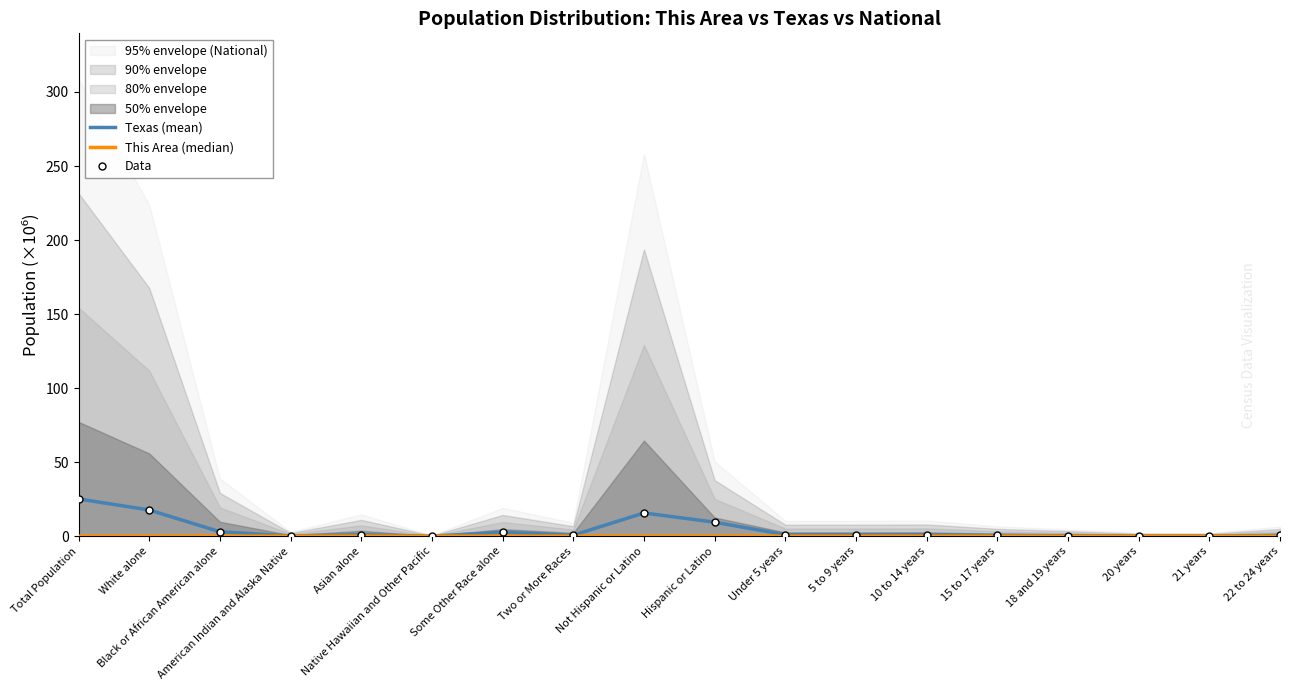

True or false: Data has a value of 14.6 at Hispanic or Latino.

False